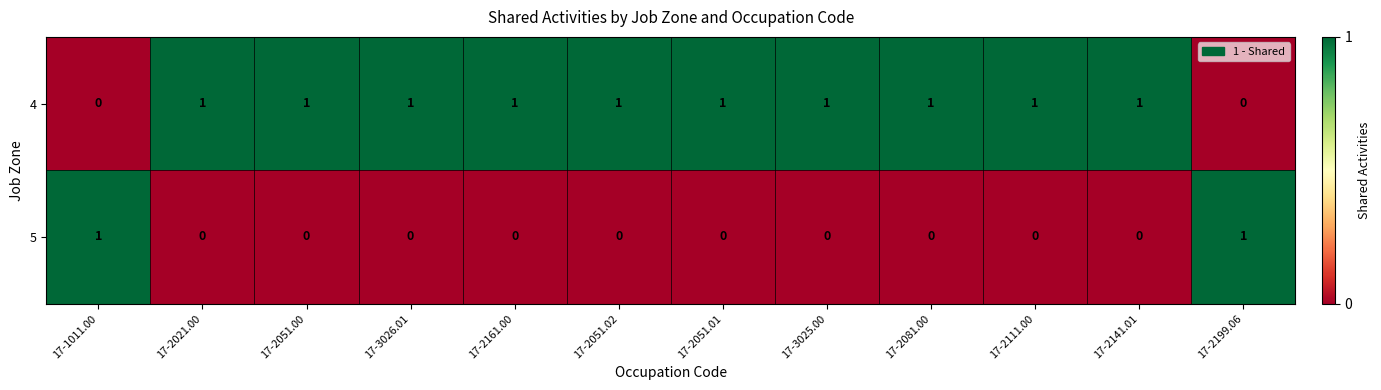

Which series has the largest total across all categories?

4